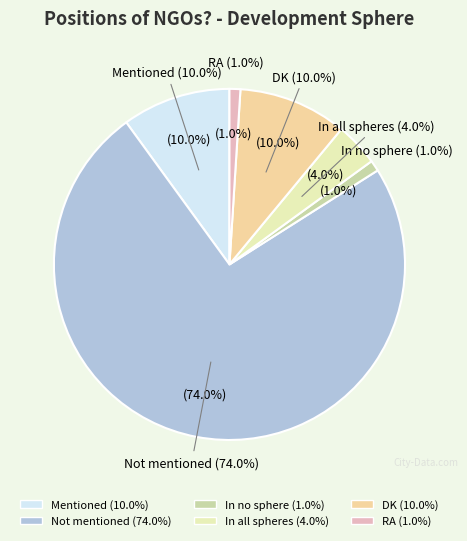

Is it true that Mentioned is 10% of the pie?

True